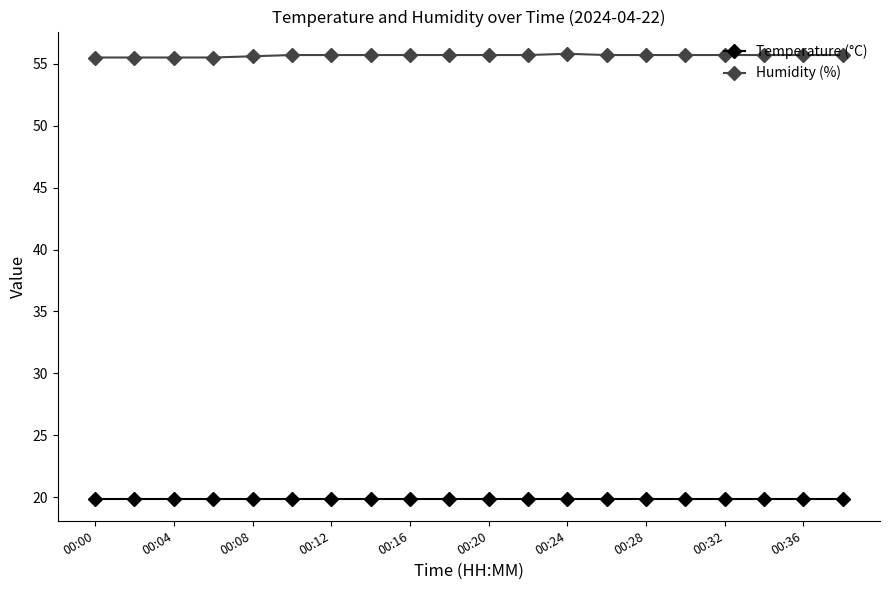

What is the difference between the maximum and minimum values in the Humidity (%) series?

0.3